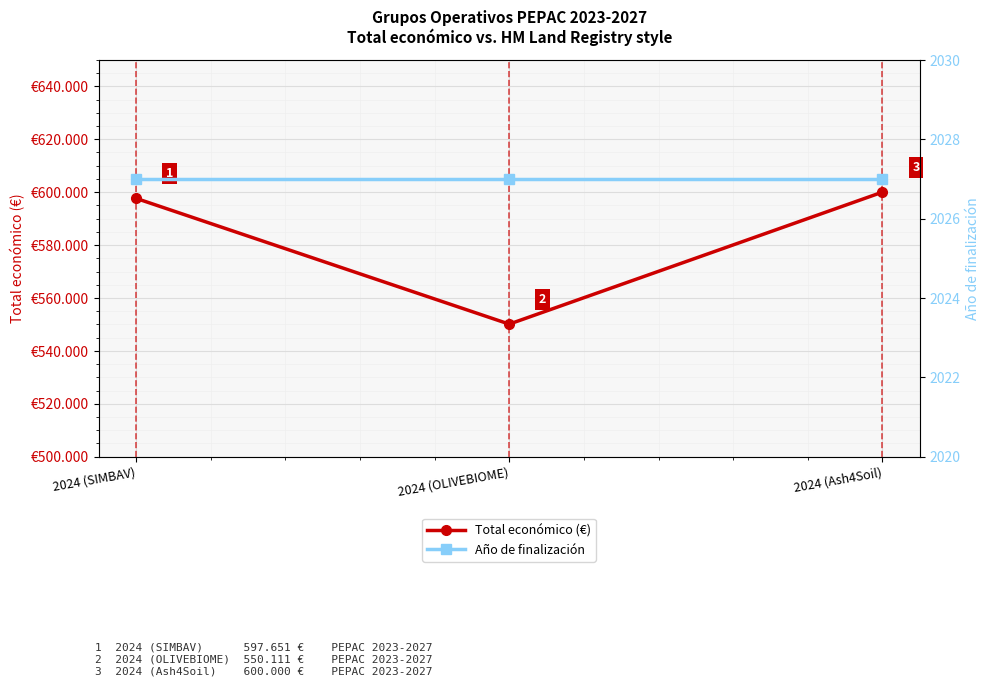

Which category has the highest value across all series?

2024 (Ash4Soil)